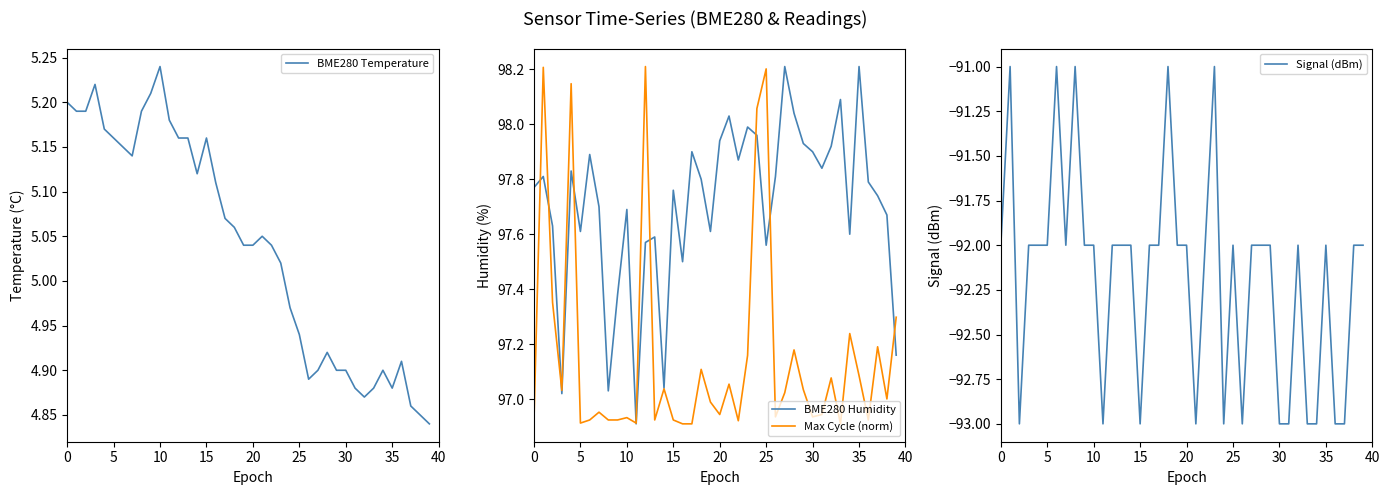

What is the label of the 40th point from the left?

39